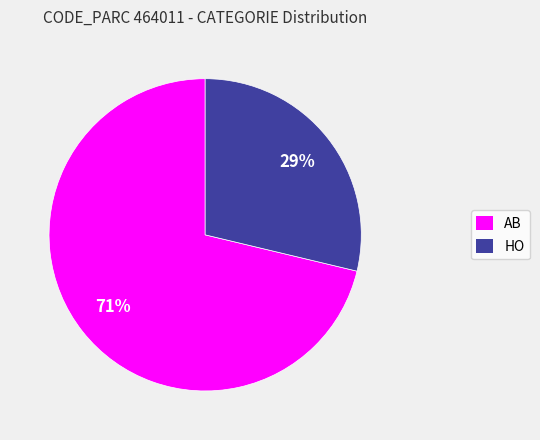

What is the majority slice?

AB